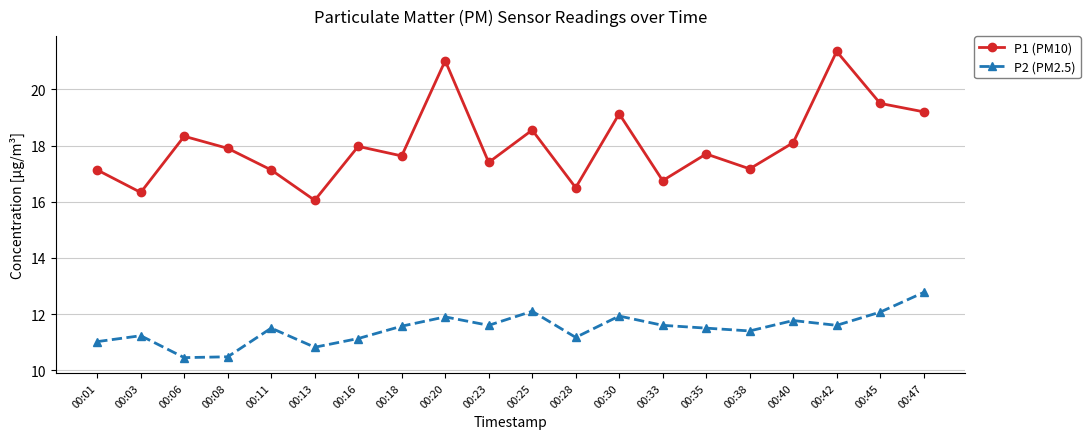

True or false: P2 (PM2.5) and P1 (PM10) intersect in this chart.

False